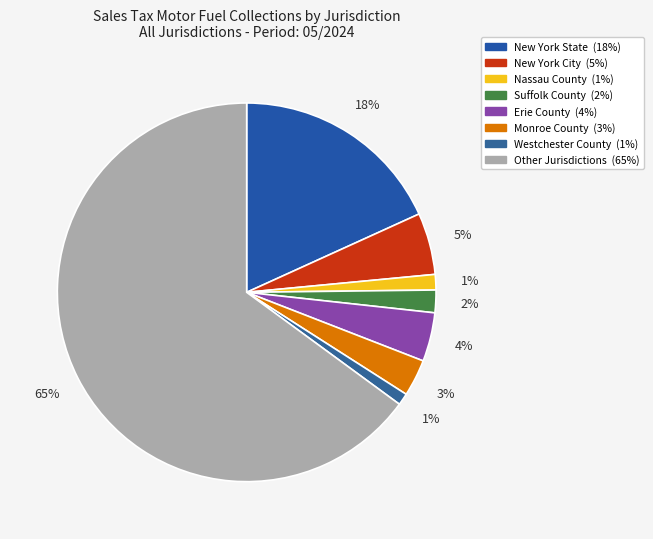

Combined, what portion of the pie is Suffolk County and New York City?

7.2%